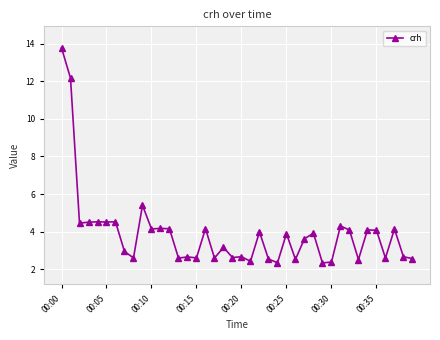

What is the sum of all values?

155.8